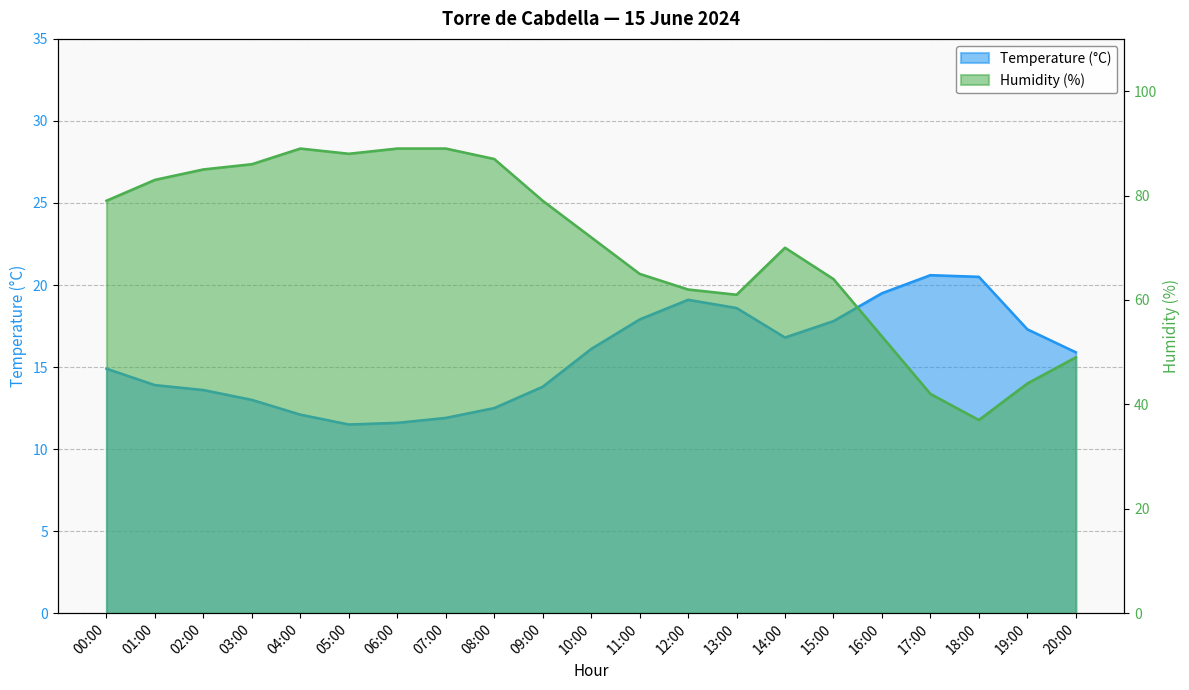

Rank the series by their maximum value, from lowest to highest.

Temperature (°C), Humidity (%)